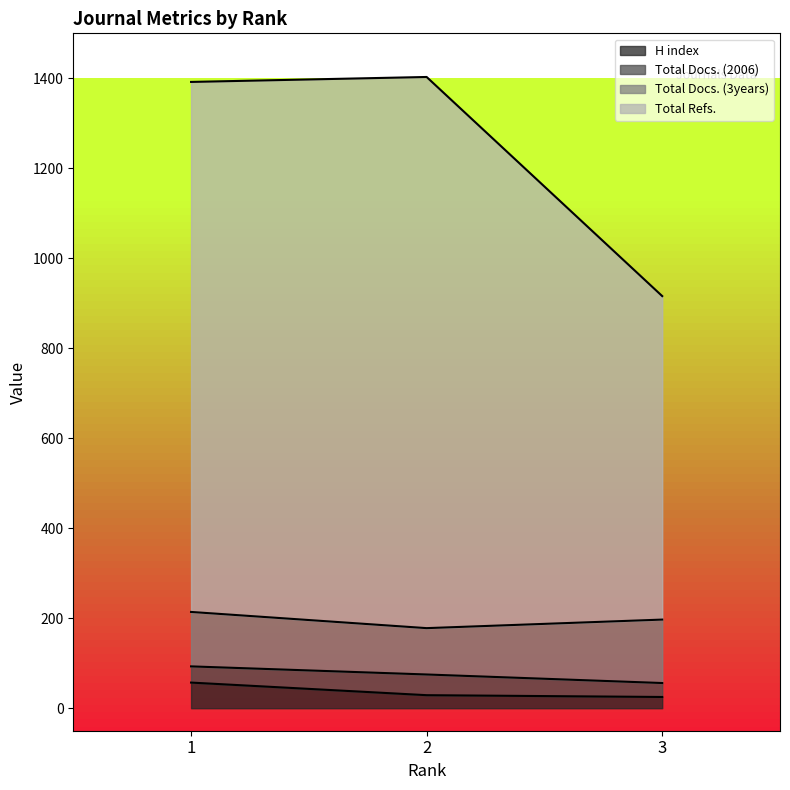

At which label does H index first exceed 29?

1